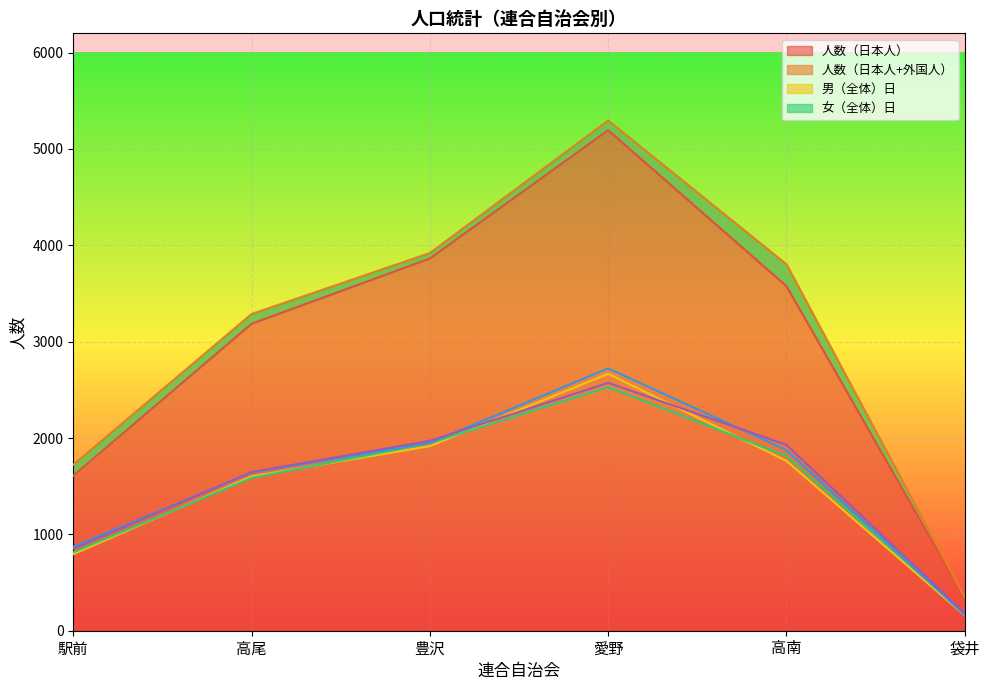

True or false: 男（全体）計 and 人数（日本人+外国人） intersect in this chart.

False